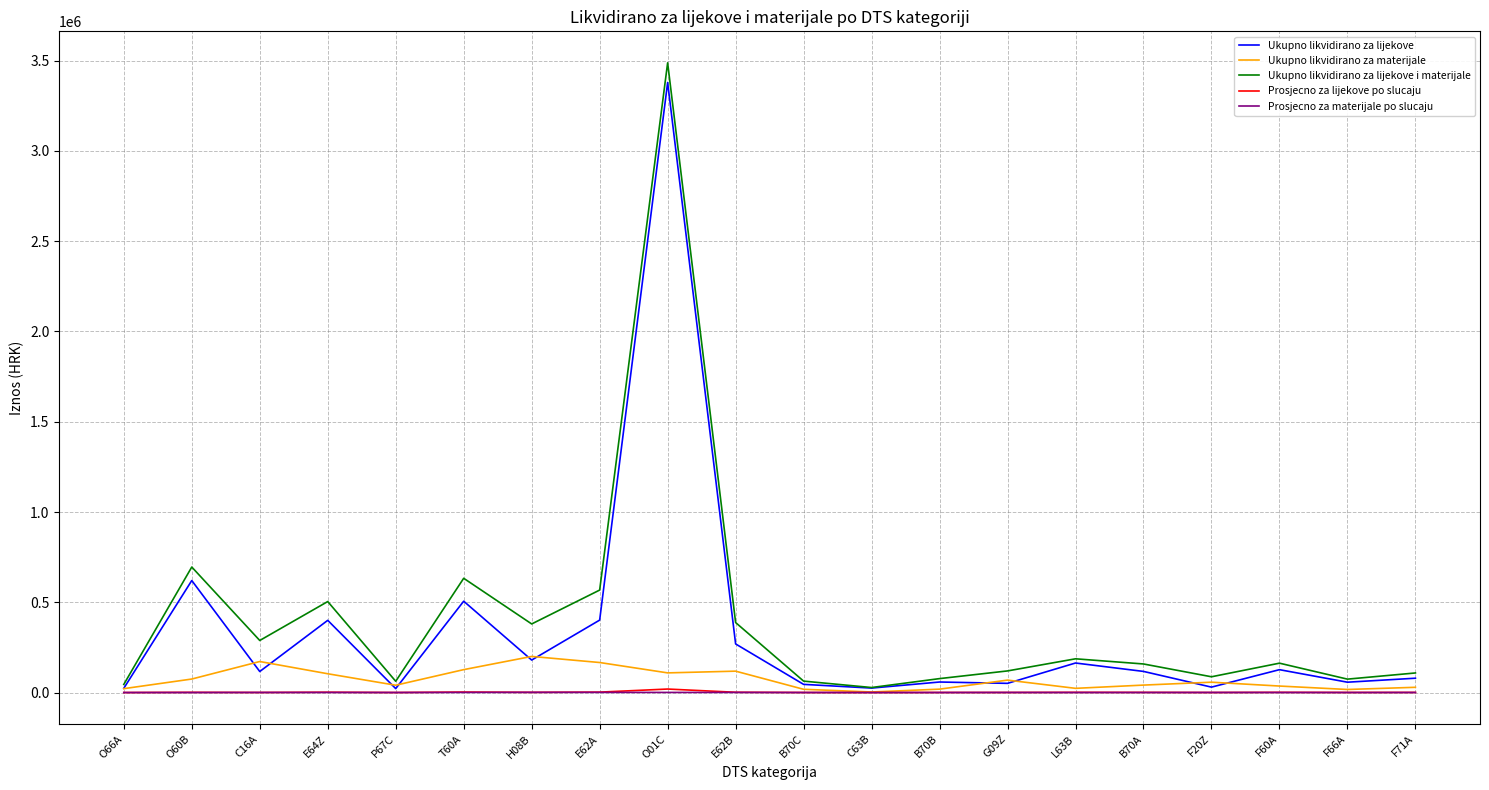

What is the maximum value shown in the chart?

3487905.2